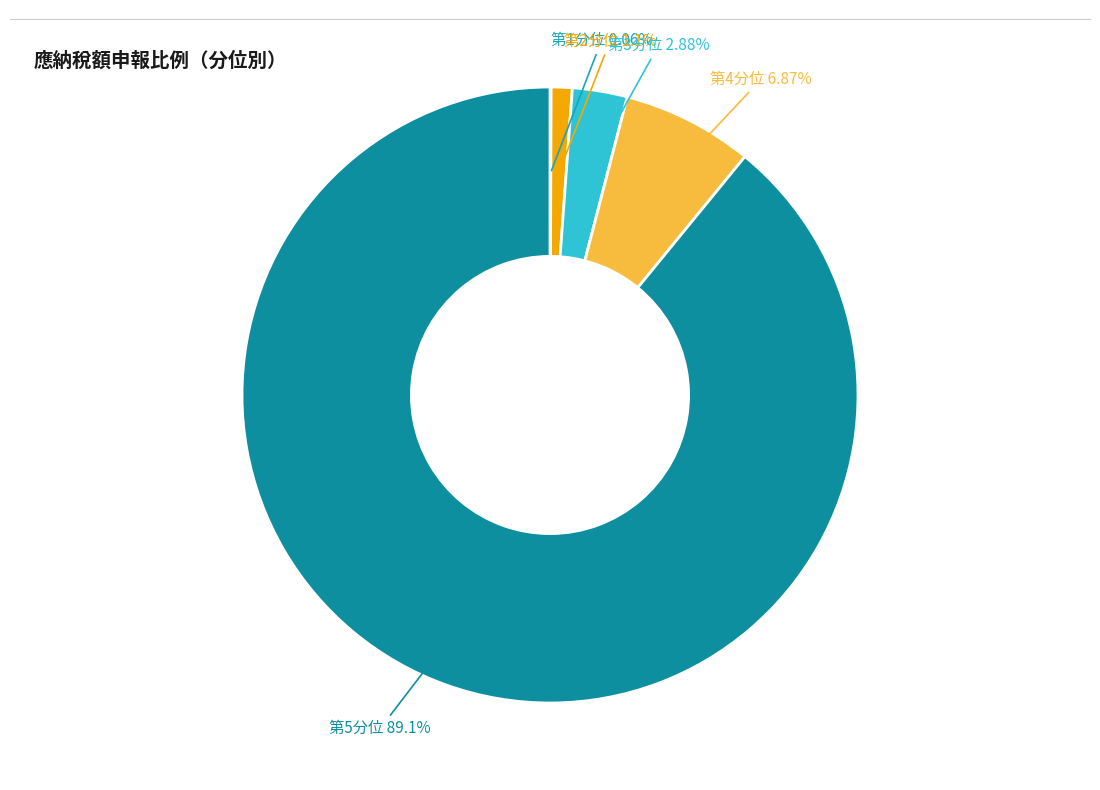

What is the largest slice in the pie chart?

第5分位